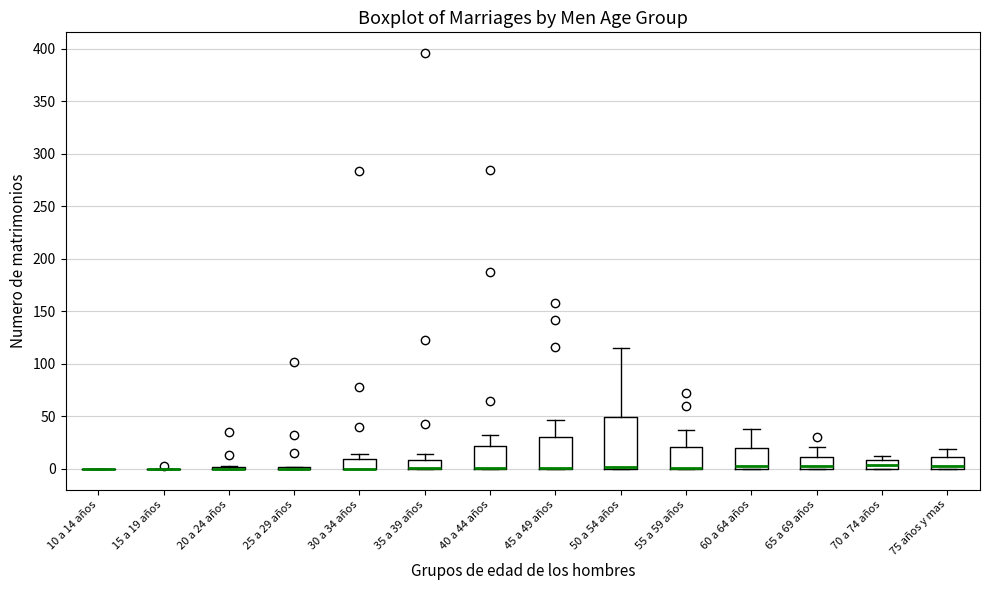

Reading left to right, transcribe this box plot: for each box, give where its median line is, the range the box spans, and where its two whiskers end, as read against the y-axis. The values are not printed on the chart, so give them approximately, as read against the axis.

10 a 14 años: box collapsed to a line at 0, whiskers 0 to 0
15 a 19 años: box collapsed to a line at 0, whiskers 0 to 0
20 a 24 años: box collapsed to a line at 0, whiskers 0 to 5
25 a 29 años: box collapsed to a line at 0, whiskers 0 to 0
30 a 34 años: median 0 (drawn on the box's lower edge), box 0 to 10, whiskers 0 to 15
35 a 39 años: median 0 (drawn on the box's lower edge), box 0 to 10, whiskers 0 to 15
40 a 44 años: median 0 (drawn on the box's lower edge), box 0 to 20, whiskers 0 to 30
45 a 49 años: median 0 (drawn on the box's lower edge), box 0 to 30, whiskers 0 to 45
50 a 54 años: median 0 (just above the box's lower edge), box 0 to 50, whiskers 0 to 115
55 a 59 años: median 0 (drawn on the box's lower edge), box 0 to 20, whiskers 0 to 35
60 a 64 años: median 5, box 0 to 20, whiskers 0 to 40
65 a 69 años: median 5, box 0 to 10, whiskers 0 to 20
70 a 74 años: median 5, box 0 to 10, whiskers 0 to 10 (just above the box's upper edge)
75 años y mas: median 5, box 0 to 10, whiskers 0 to 20